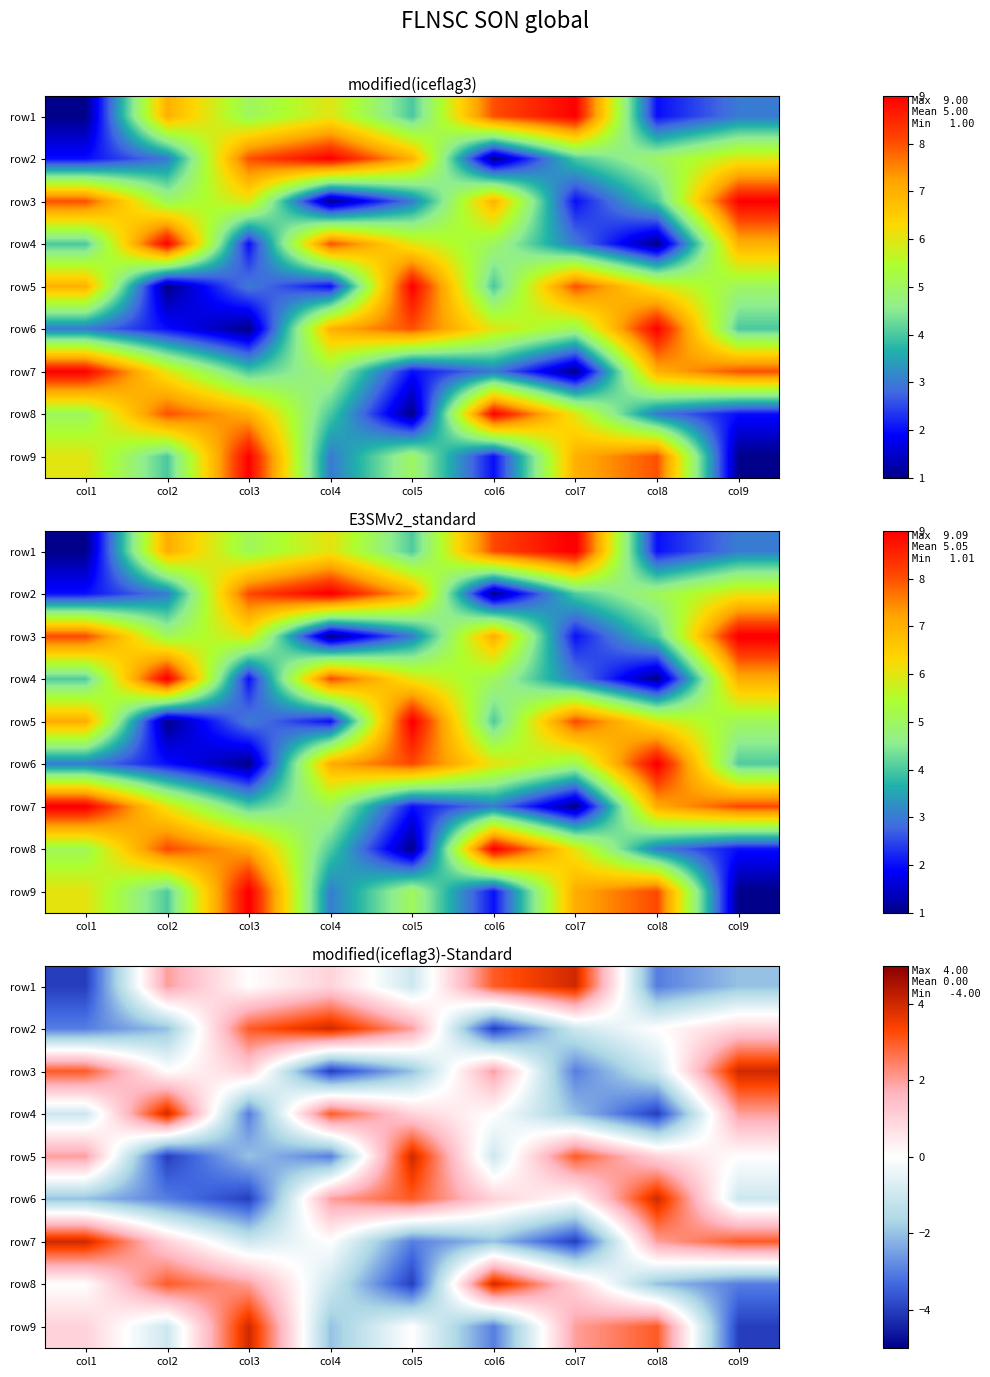

How many values in the row2 series exceed 0?

4